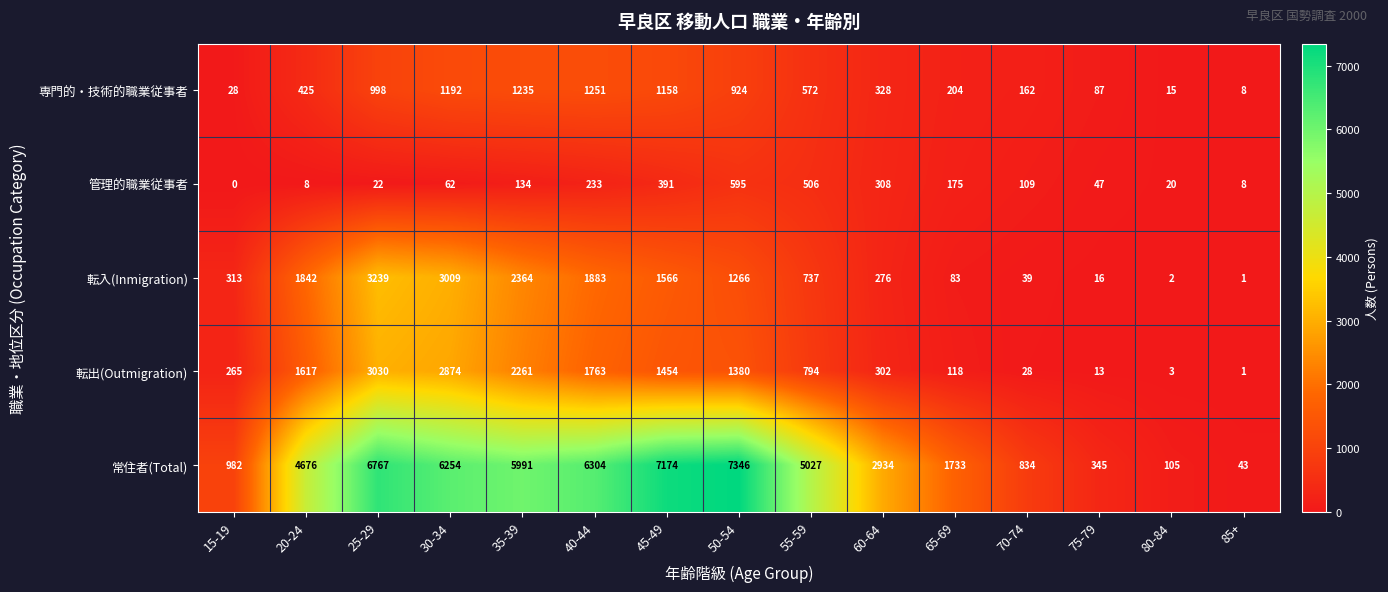

Which label corresponds to the smallest value in the chart?

15-19